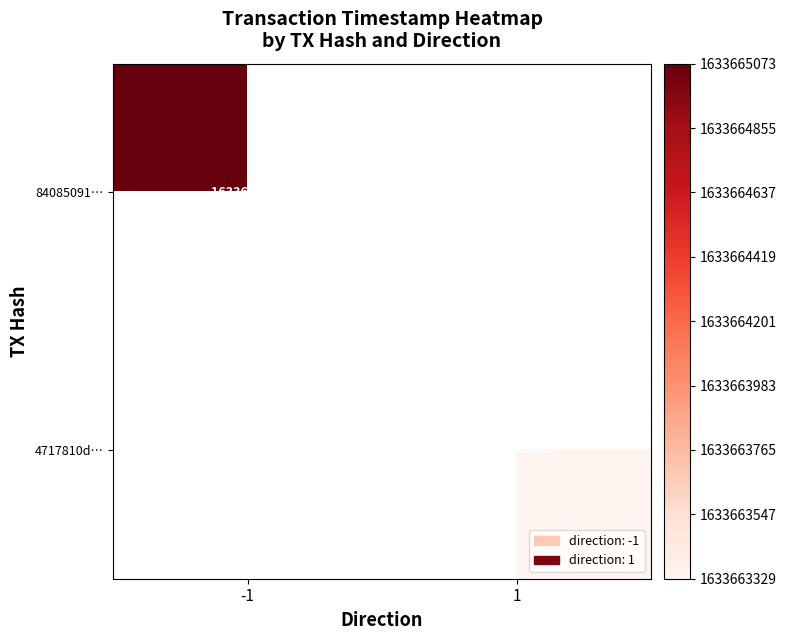

True or false: 84085091… has a value of 1633665073 at -1.

True